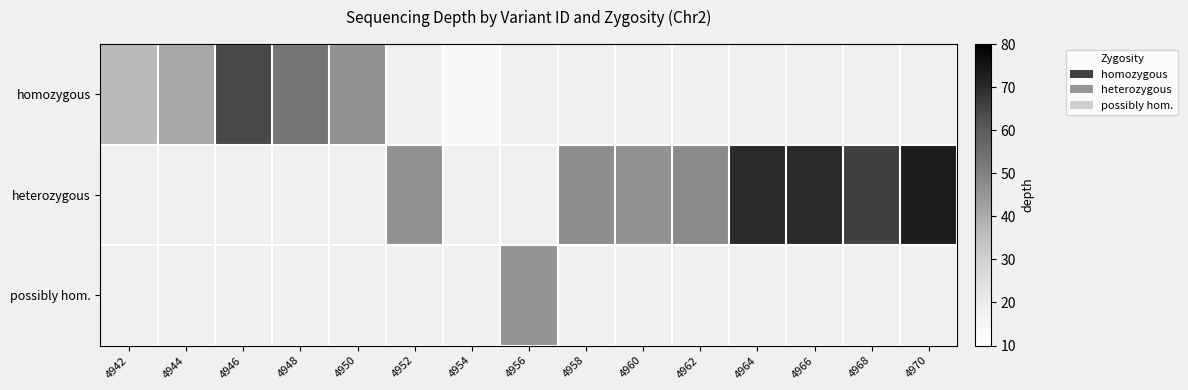

List the series in order of their overall mean, highest first.

heterozygous, homozygous, possibly hom.